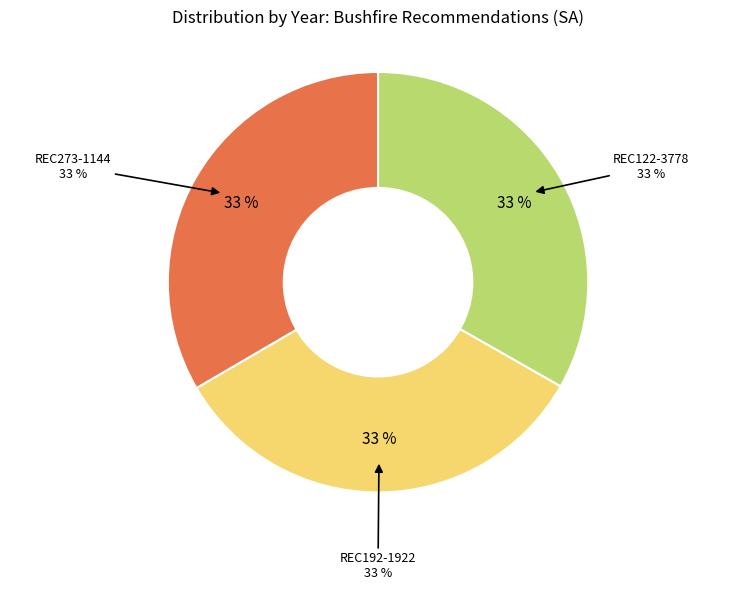

To the nearest percent, what portion does REC192-1922 represent?

33%